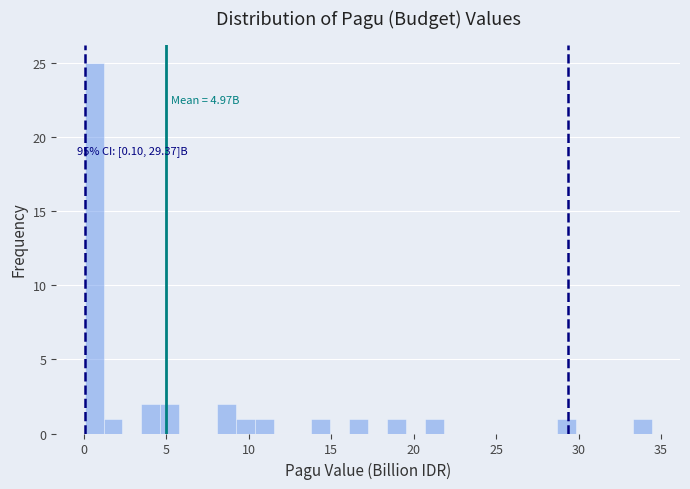

Around what value on the x-axis is the tallest bar? Give the approximate position of its centre, as read against the axis.

0.5